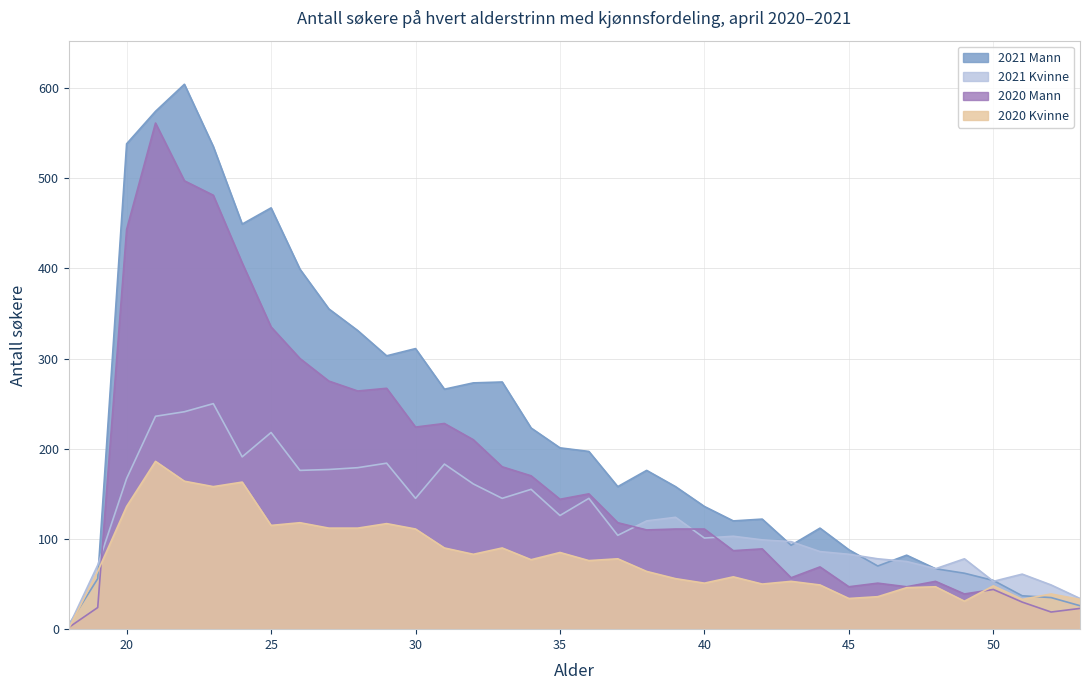

How many interior local valleys does the 2020 Mann series have?

10